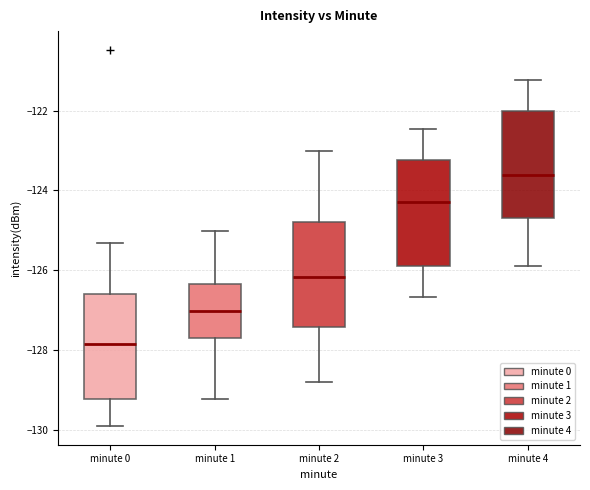

Reading left to right, read every box against the y-axis: the position of its median line, the range the box covers, and the ends of its whiskers. The values are not printed on the chart, so give them approximately, as read against the axis.

minute 0: median -127.8, box -129.2 to -126.6, whiskers -130.0 to -125.4
minute 1: median -127.0, box -127.8 to -126.4, whiskers -129.2 to -125.0
minute 2: median -126.2, box -127.4 to -124.8, whiskers -128.8 to -123.0
minute 3: median -124.2, box -125.8 to -123.2, whiskers -126.6 to -122.4
minute 4: median -123.6, box -124.6 to -122.0, whiskers -126.0 to -121.2